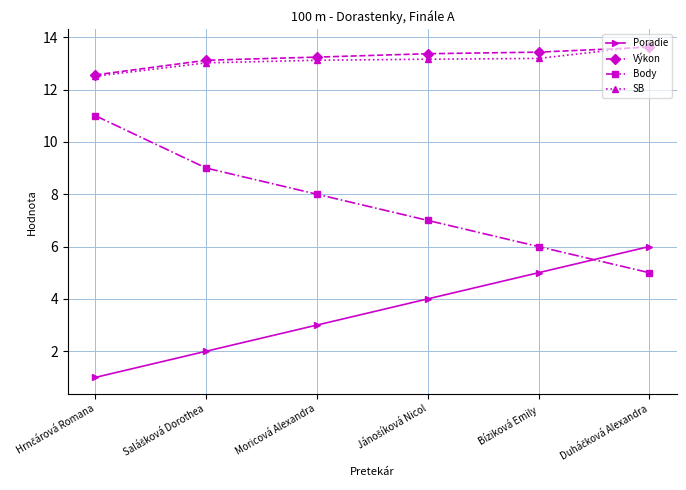

What is the label of the 3rd point from the left?

Moricová Alexandra